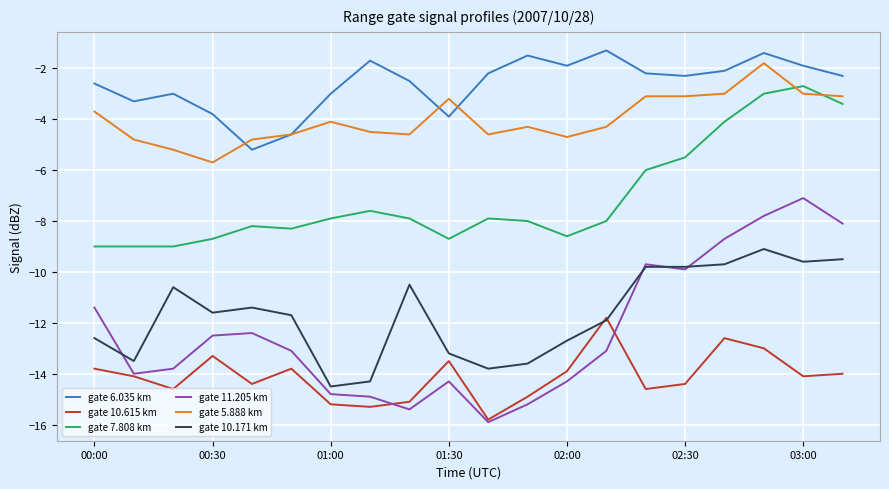

Which series has the largest total across all categories?

gate 6.035 km